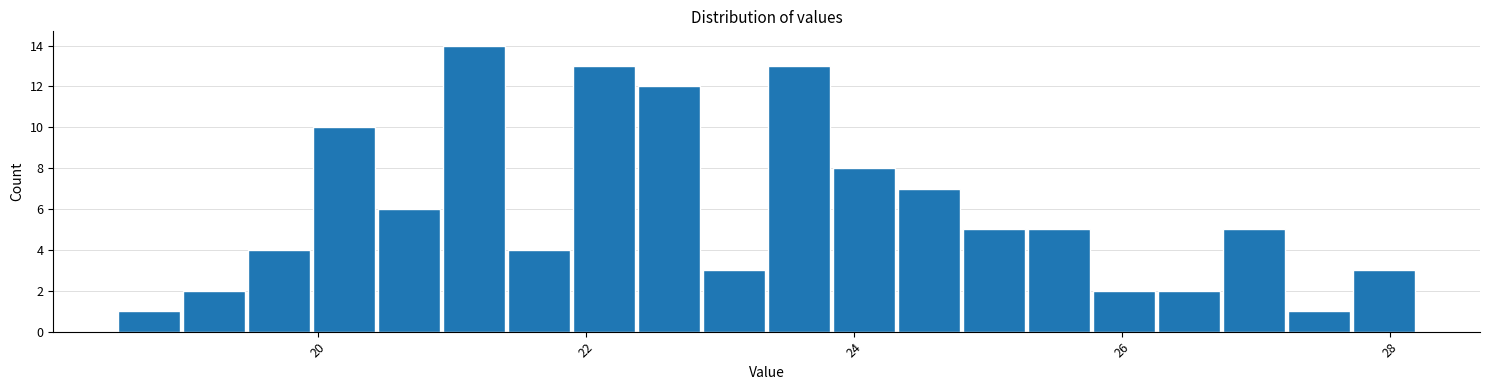

Read against the x-axis, roughly where is the centre of the tallest bar?

21.2